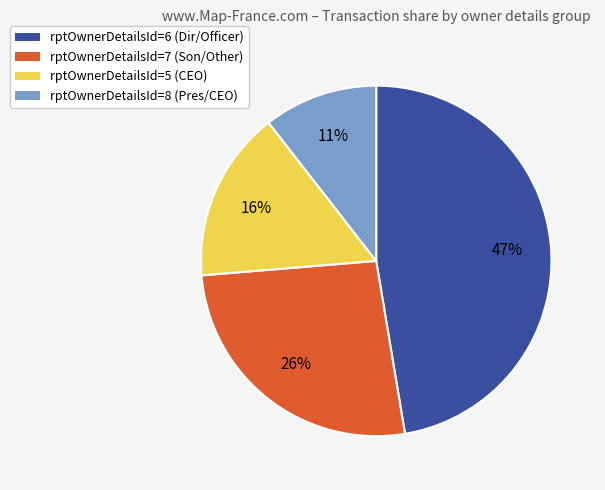

Between rptOwnerDetailsId=7 and rptOwnerDetailsId=8, which is larger?

rptOwnerDetailsId=7